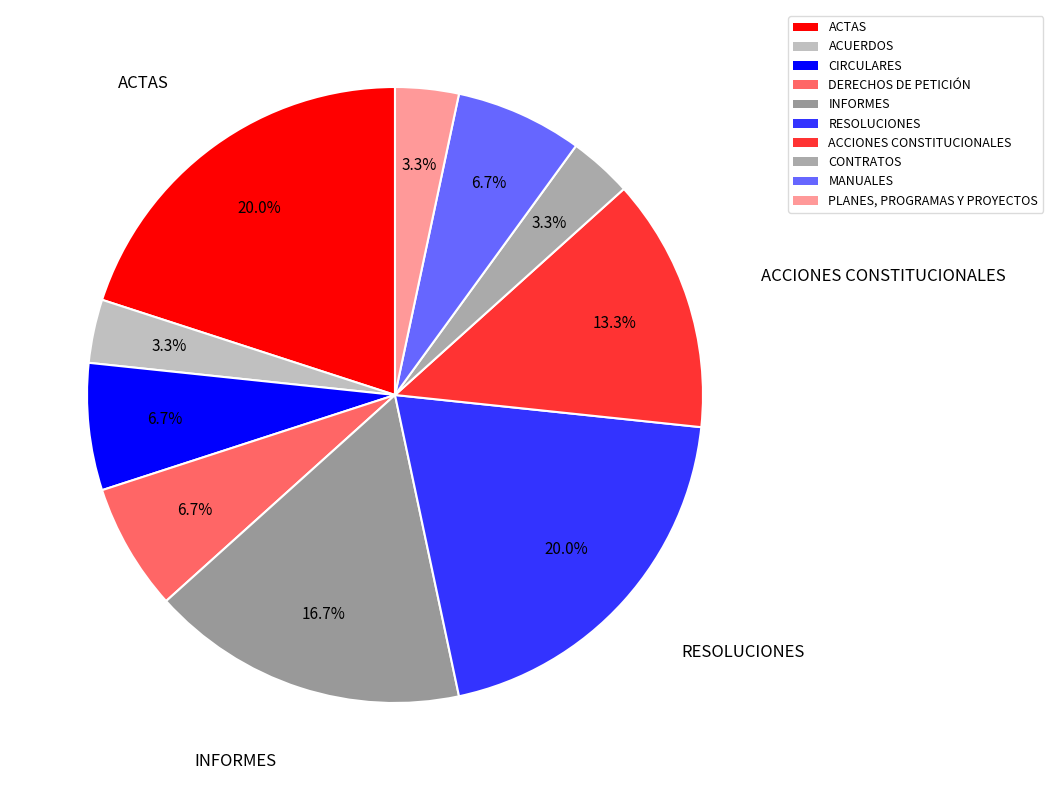

What is the smallest slice in the pie chart?

ACUERDOS